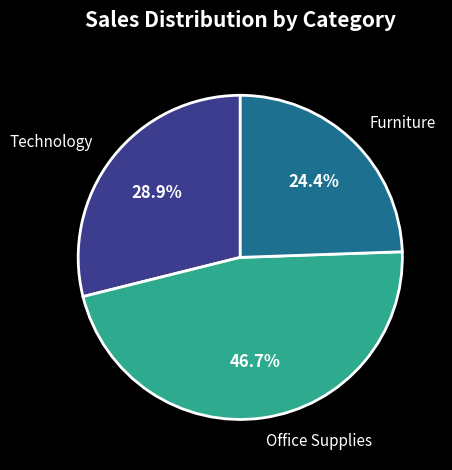

Is there a majority slice in this chart?

No